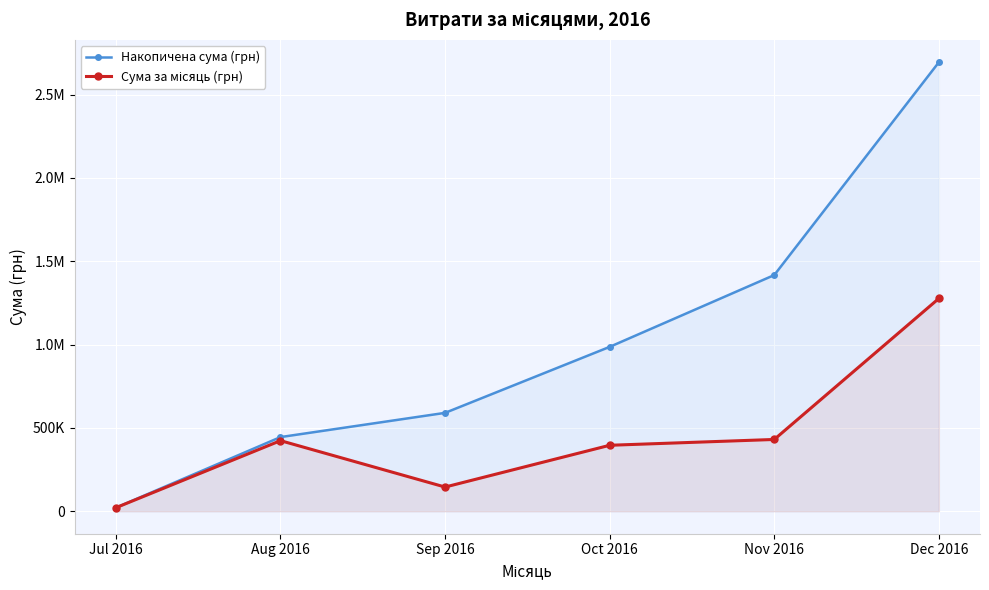

Does the chart display data point markers on the line(s)?

Yes